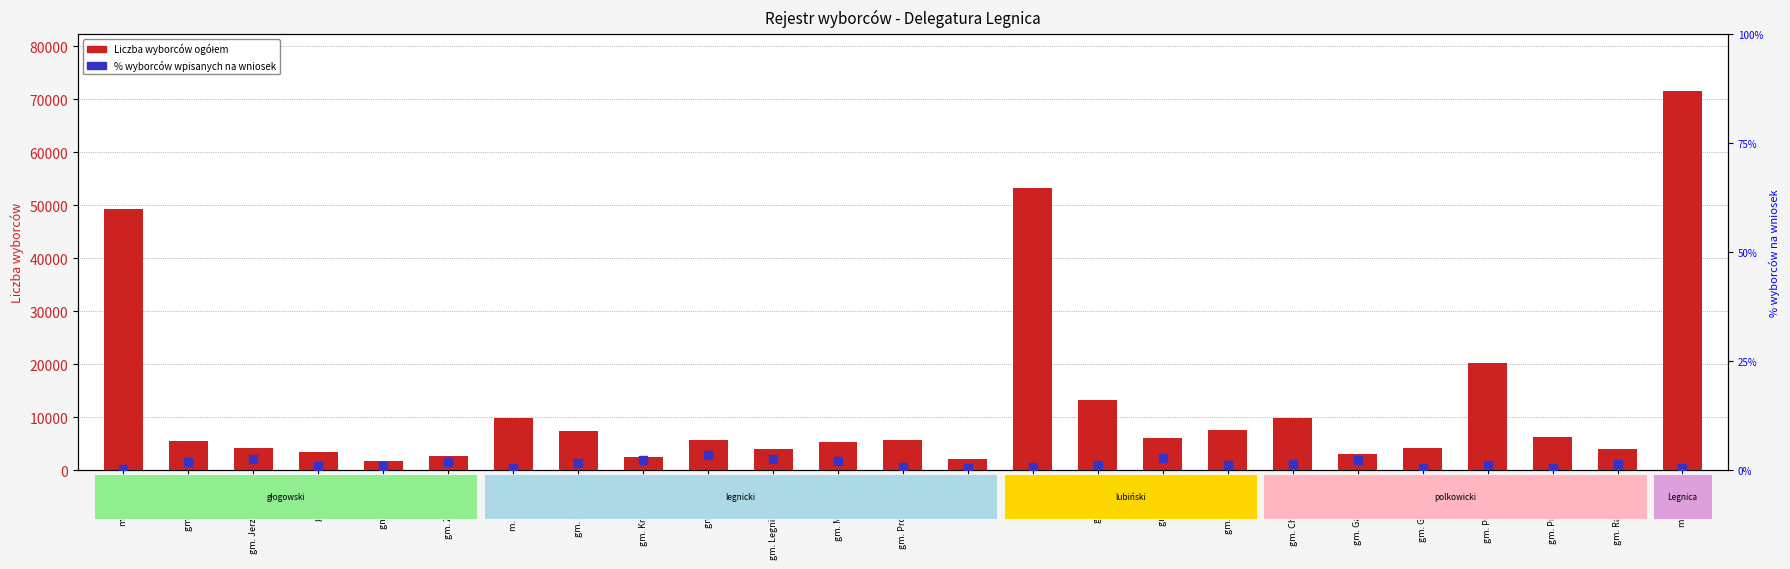

Which series contains the highest Y value?

Liczba wyborców ogółem